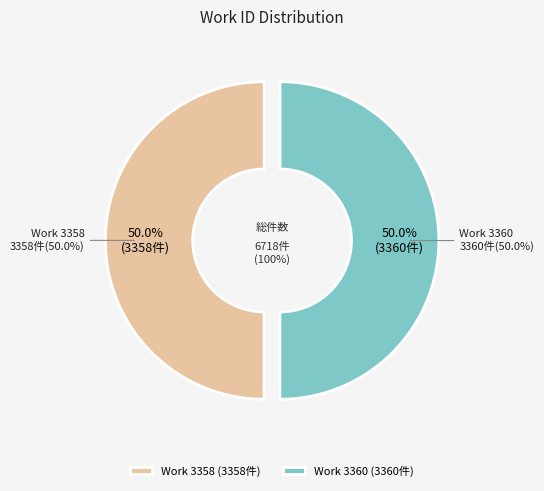

The Work 3358 slice represents 50% of the pie. True or false?

True